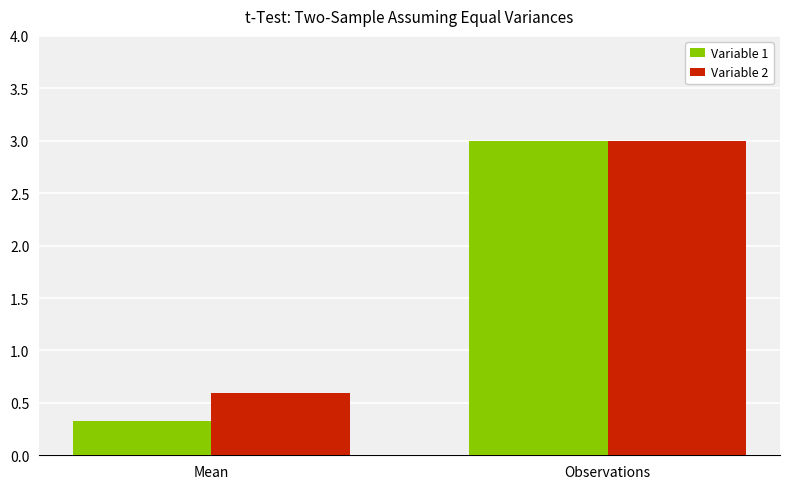

Reading left to right, list all the values displayed in this chart.

Variable 1: 0.3	3.0
Variable 2: 0.6	3.0